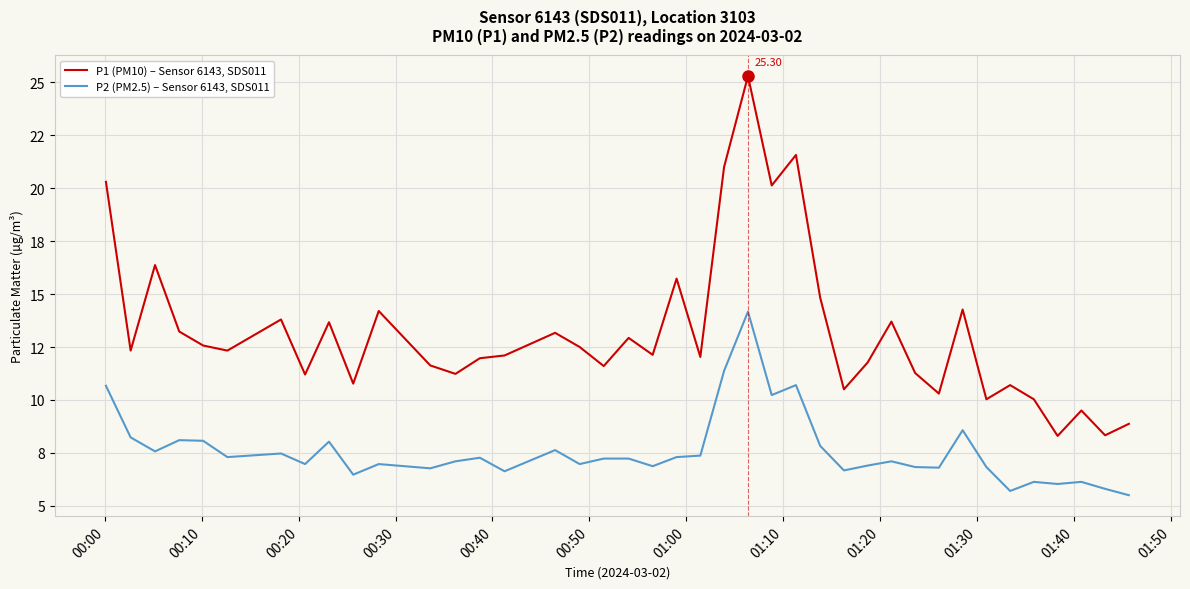

What is the sum of all P1 (PM10) – Sensor 6143, SDS011 values?

528.2